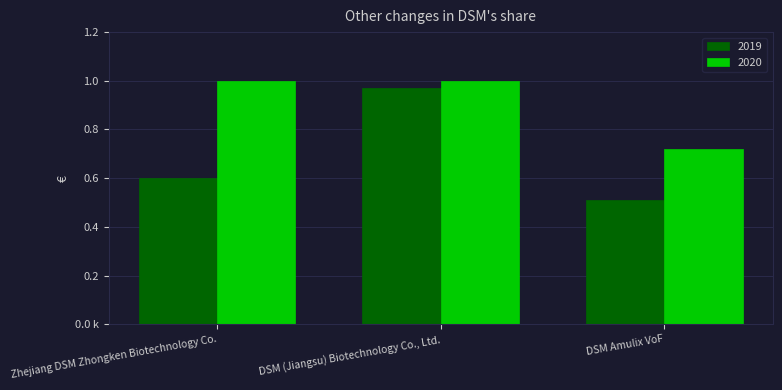

Are the bars horizontal?

No